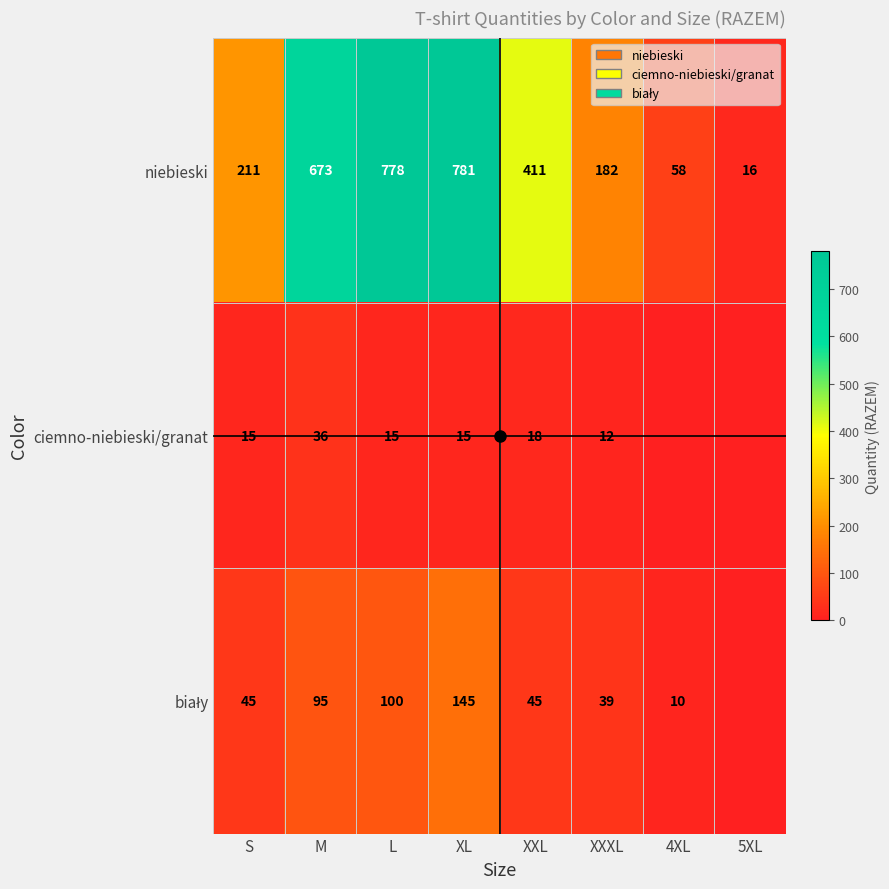

What value does the niebieski series have at 4XL, to the nearest 100?

100